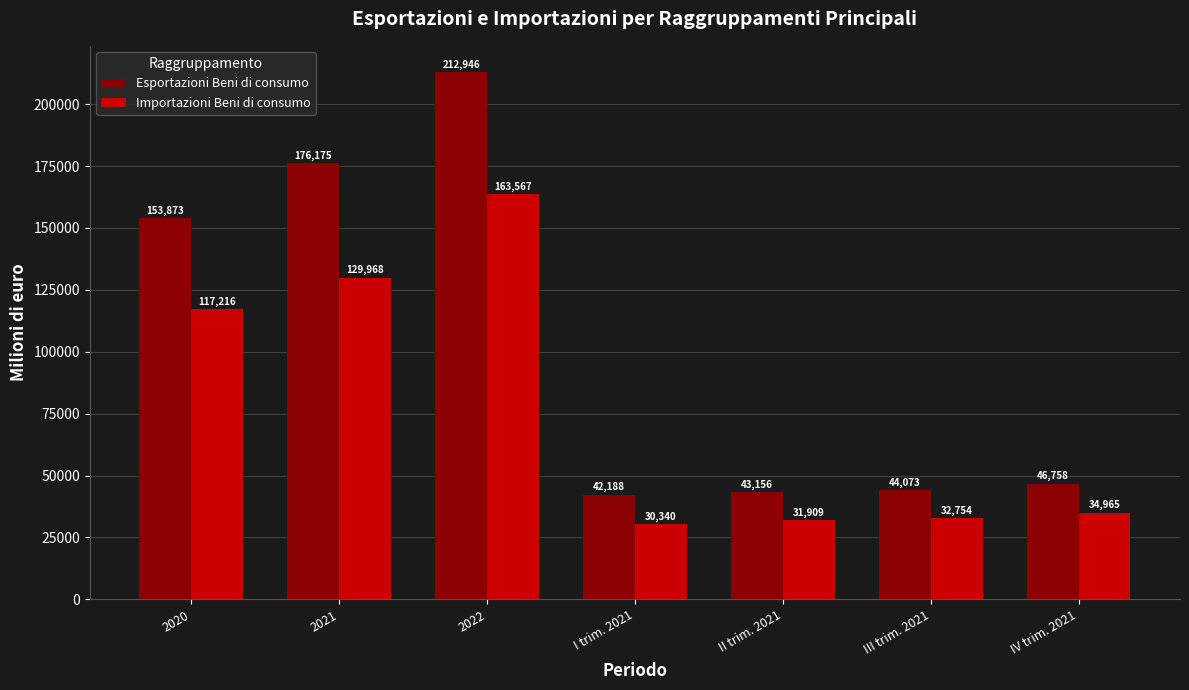

How many bars are there in total?

14